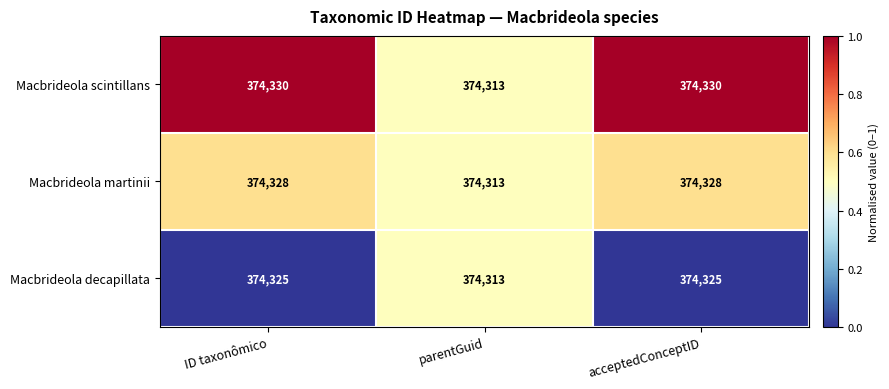

Which category has the lowest value across all series?

parentGuid